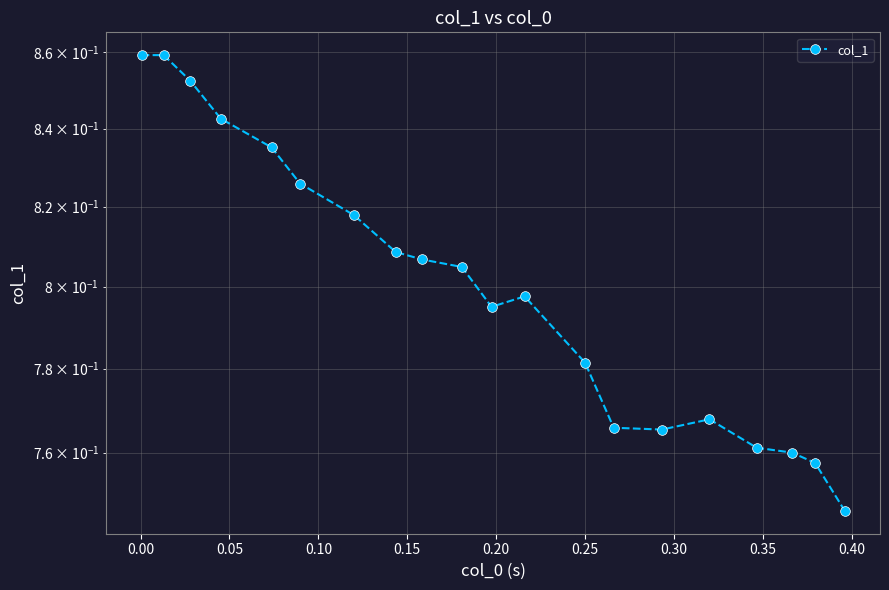

What is the value of the 12th point from the left?

0.8